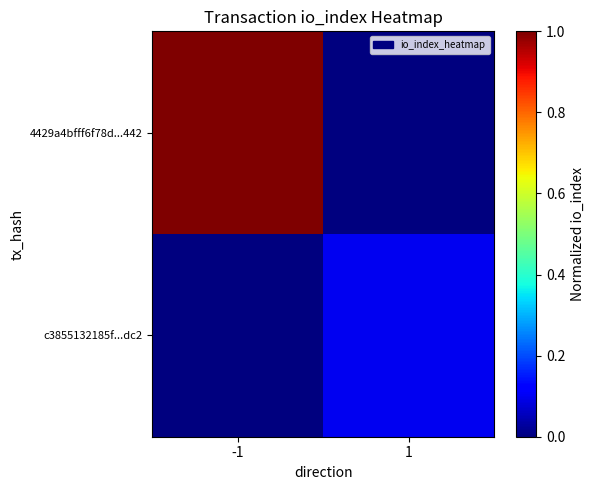

What is the greatest value displayed?

1.0